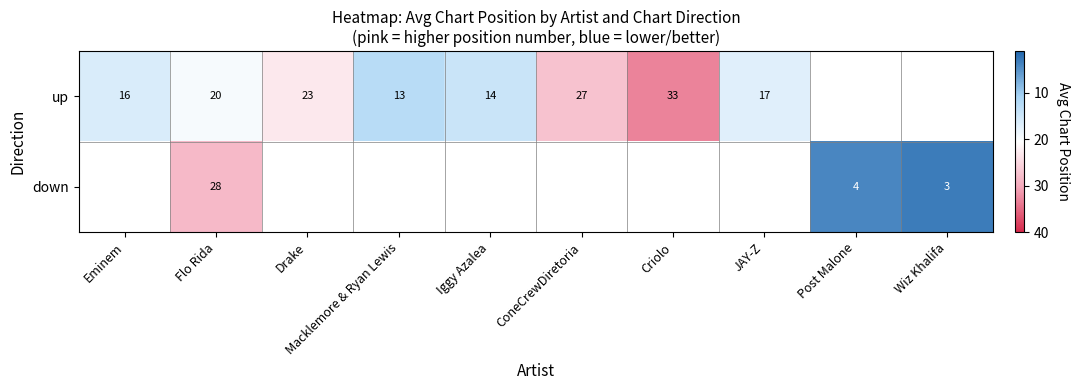

What is the difference between the up values at Flo Rida and Criolo?

13.0